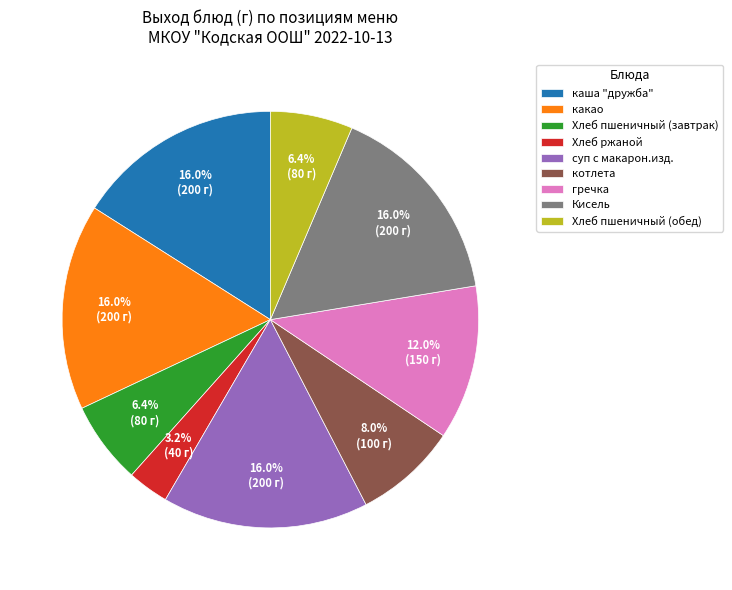

Between Хлеб пшеничный (завтрак) and гречка, which is larger?

гречка